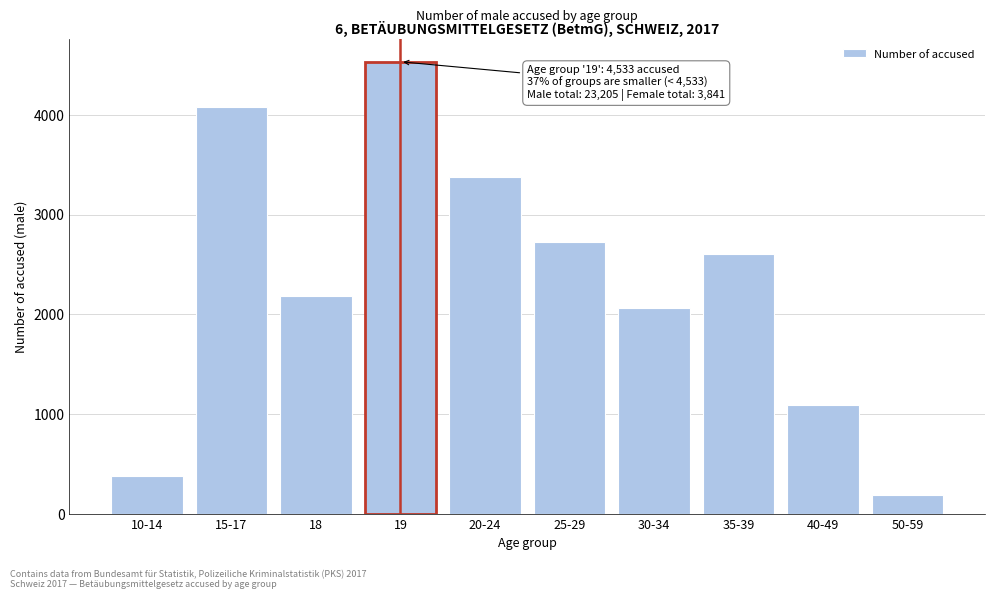

Reading right to left, extract all data points from this chart.

50-59=183	40-49=1087	35-39=2608	30-34=2059	25-29=2723	20-24=3373	19=4533	18=2184	15-17=4079	10-14=376